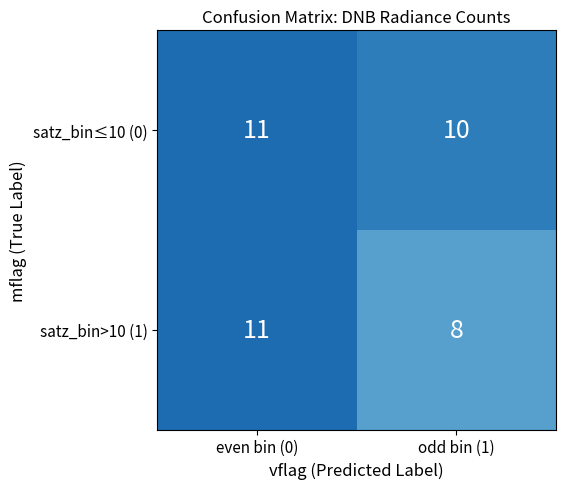

Reading right to left, extract all data points from this chart.

satz_bin≤10 (0): 10	11
satz_bin>10 (1): 8	11